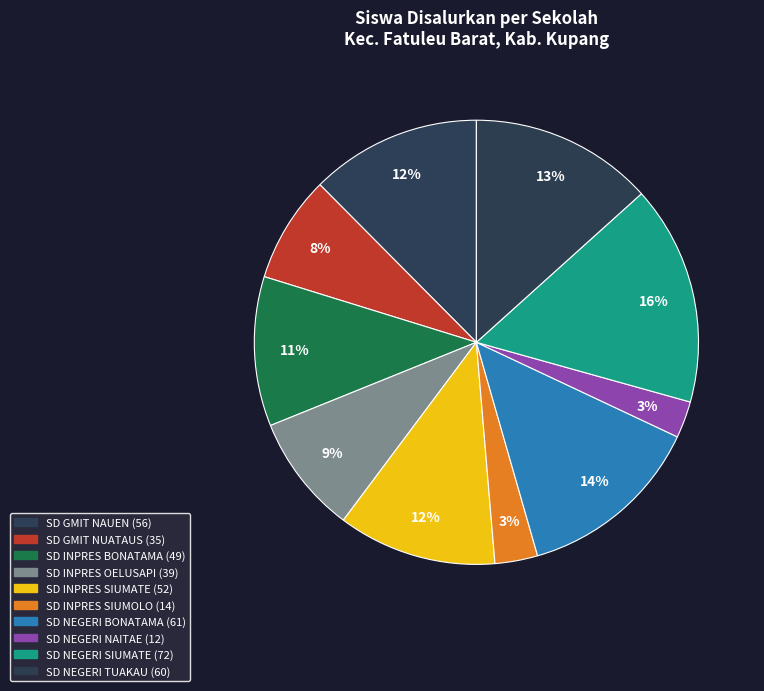

What is the smallest slice in the pie chart?

SD NEGERI NAITAE